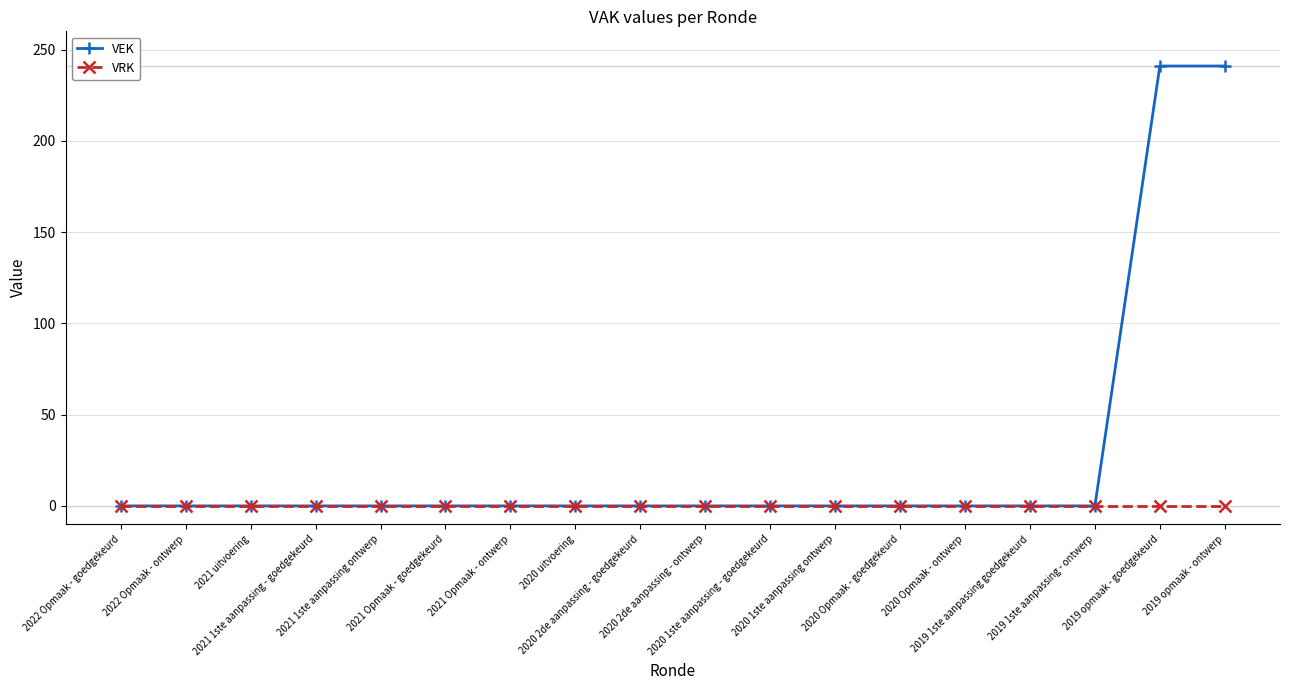

What is the total value across all series at 2019 opmaak - goedgekeurd?

241